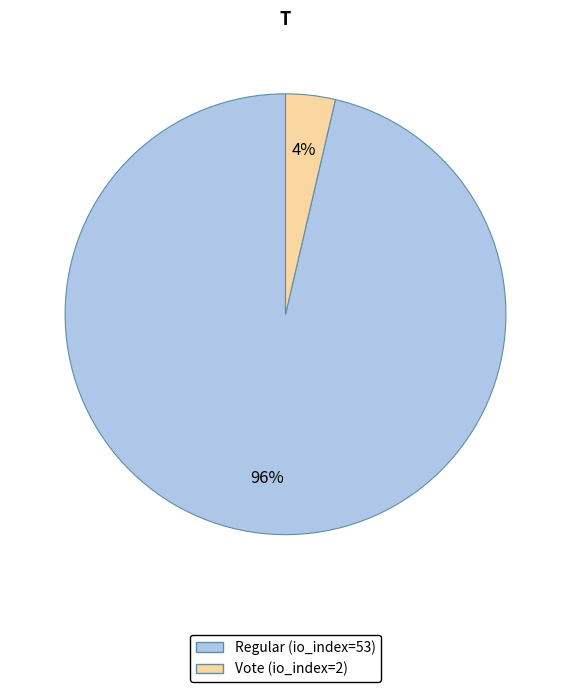

Is it true that Regular (io_index=53) is 85% of the pie?

False